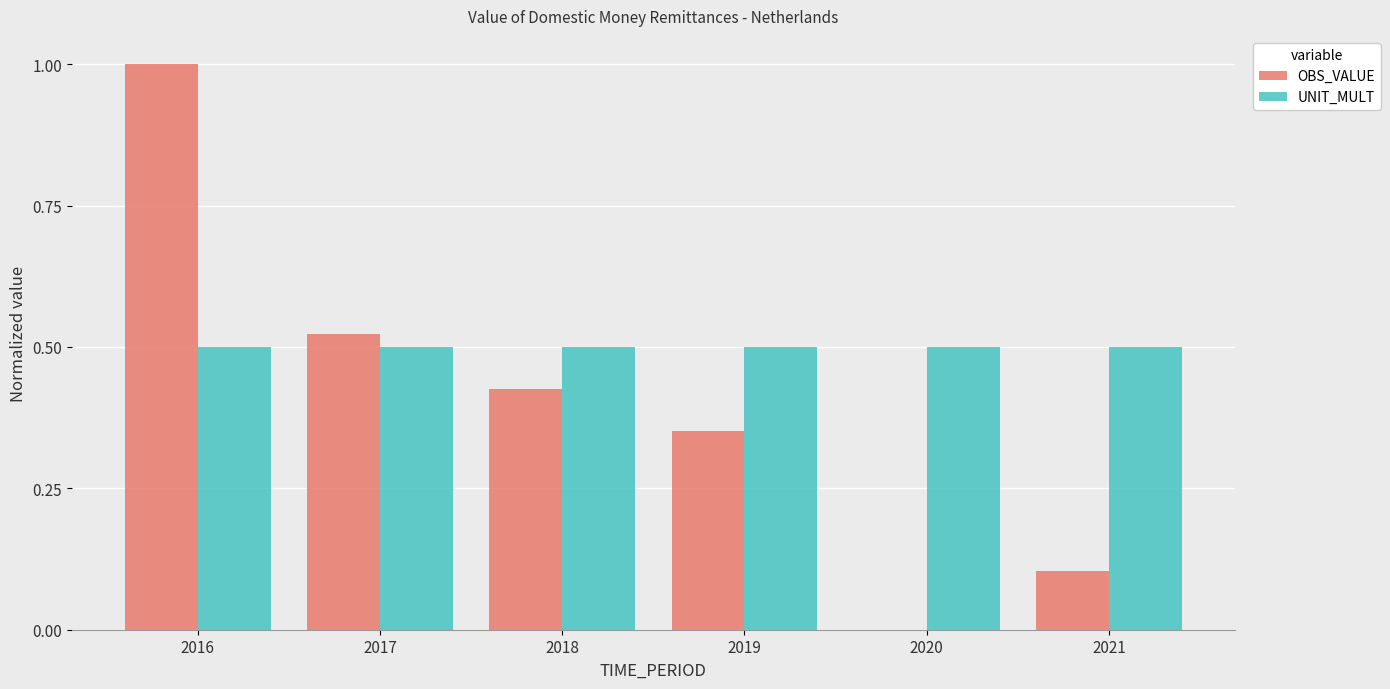

What is the sum of all UNIT_MULT values?

3.0